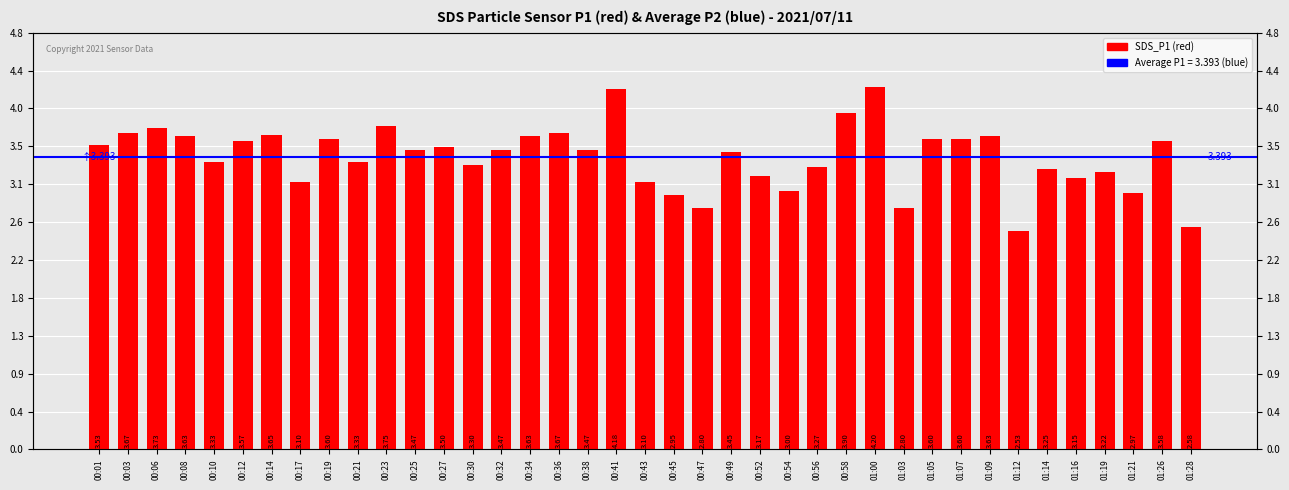

Is it true that the value at 00:32 is 5.5?

False